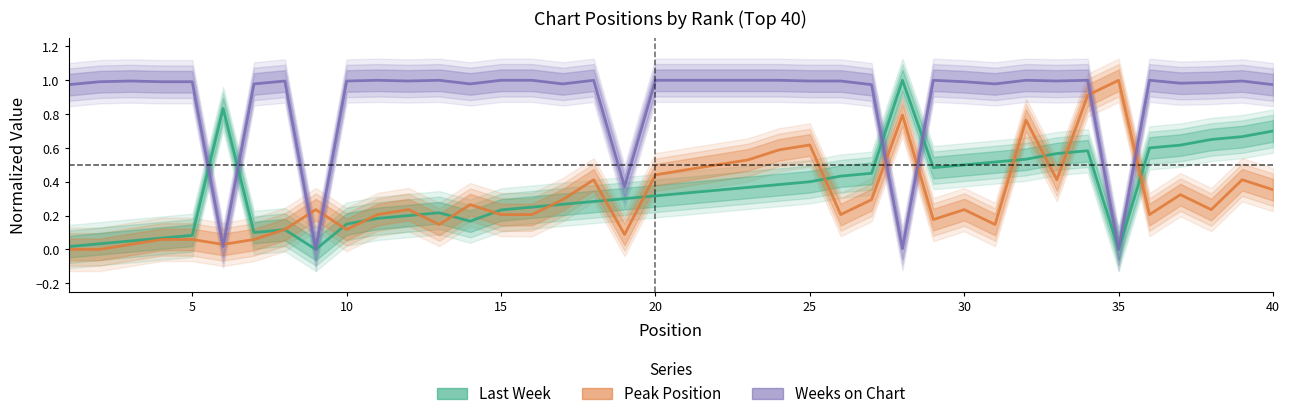

The Weeks on Chart series shows 0.5 at 10. True or false?

False